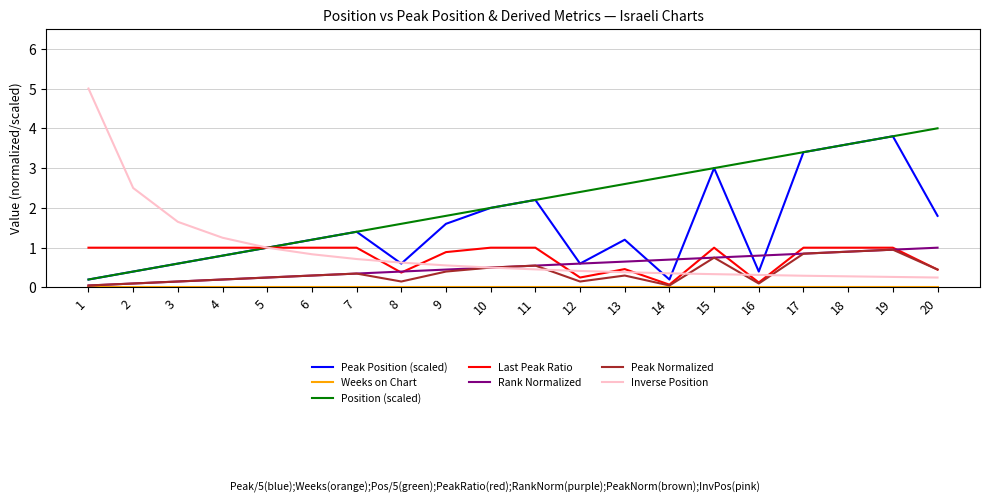

How many distinct data groups are displayed?

7